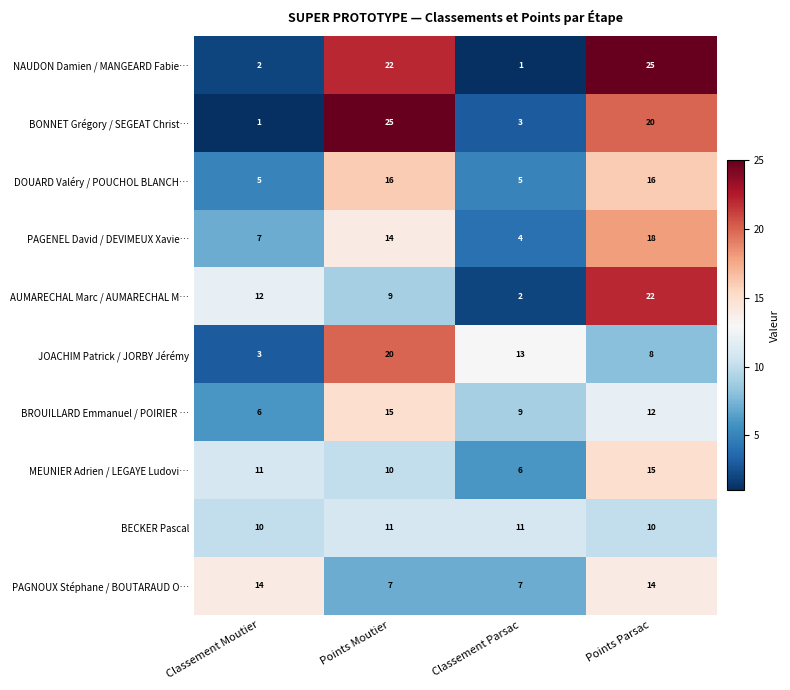

What is the difference between the maximum and minimum values in the MEUNIER Adrien / LEGAYE Ludovi… series?

9